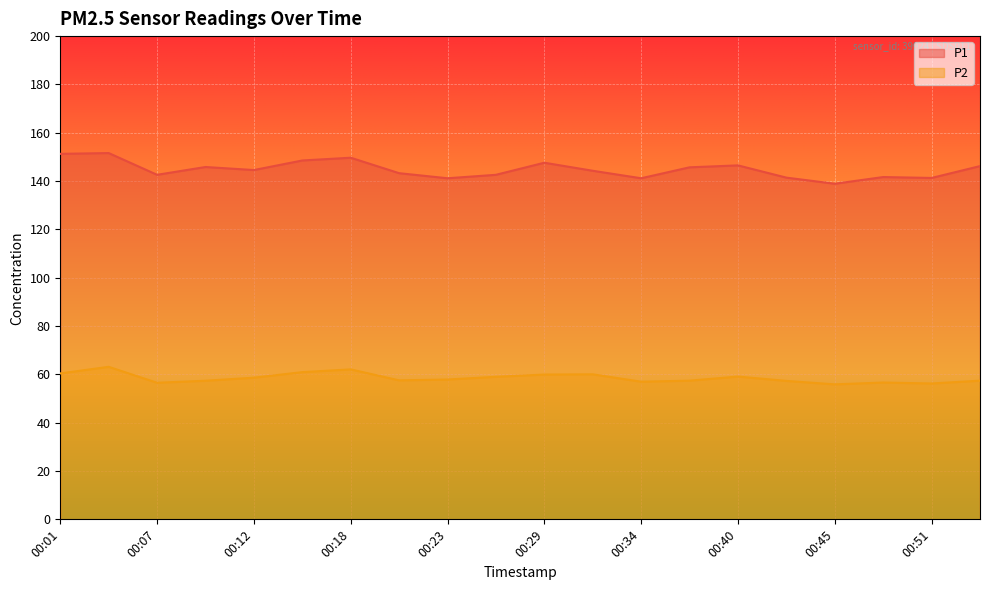

Reading left to right, list all the values displayed in this chart.

P1: 151.3	151.6	142.6	145.8	144.6	148.5	149.7	143.3	141.2	142.6	147.6	144.3	141.2	145.7	146.5	141.4	138.9	141.7	141.3	146.2
P2: 60.4	63.1	56.5	57.4	58.6	60.9	62.1	57.5	57.9	59.0	59.9	60.0	57.0	57.4	59.1	57.3	55.9	56.6	56.2	57.4